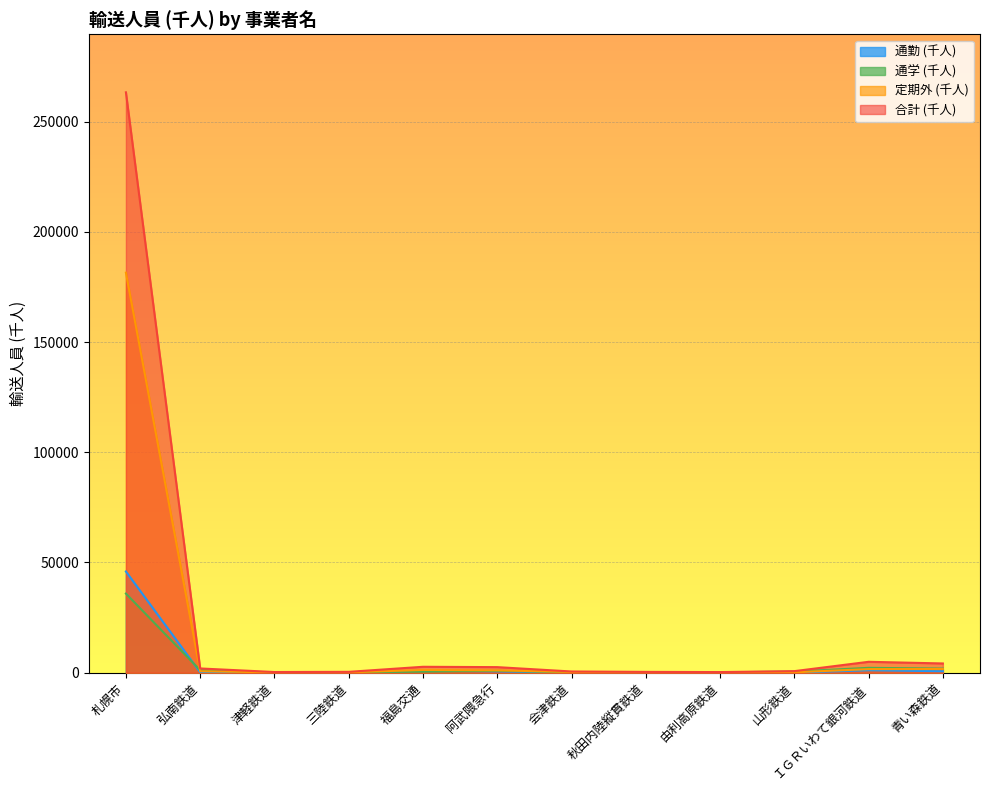

What is the label of the 5th point from the right?

秋田内陸縦貫鉄道